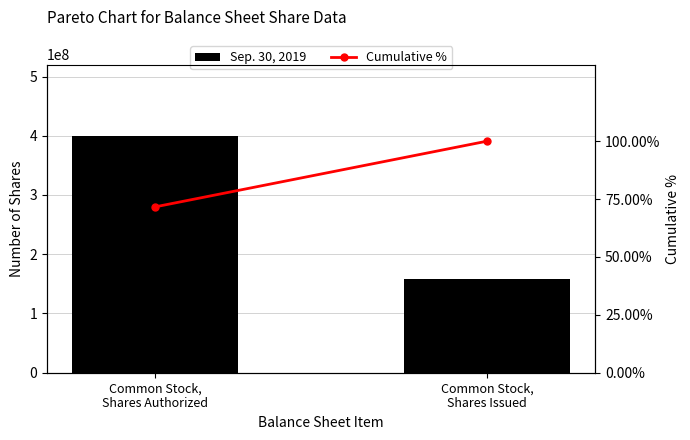

What is the minimum value for Sep. 30, 2019?

158671346.0